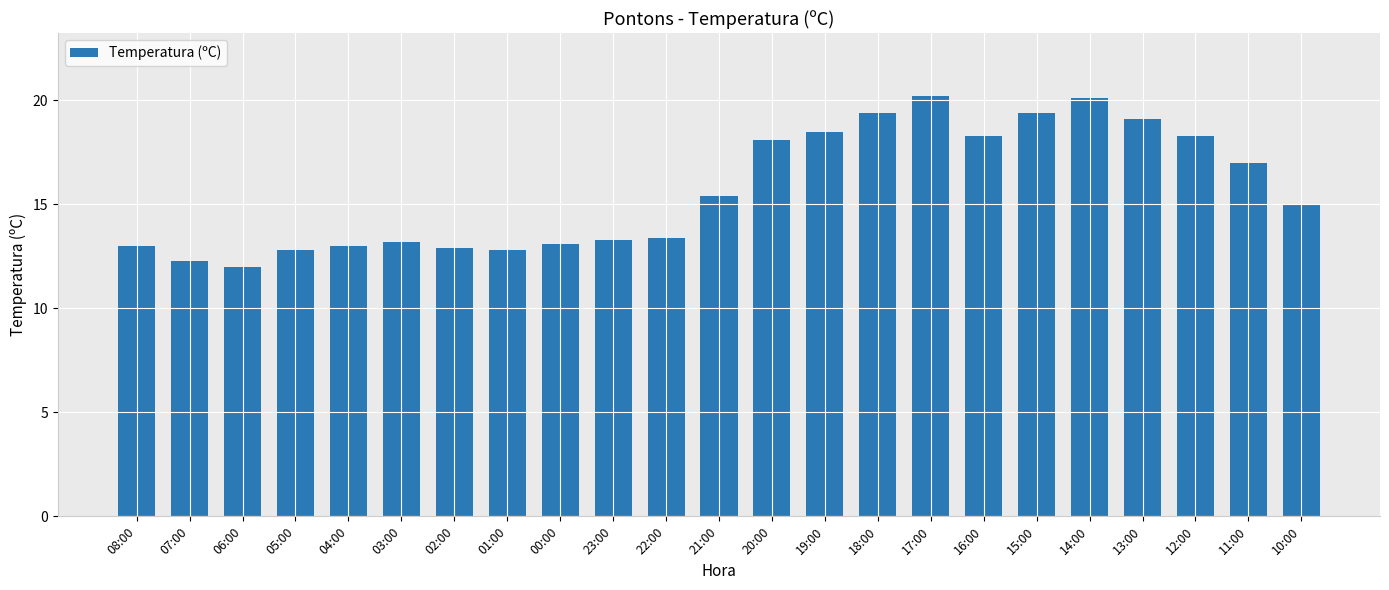

The chart shows a value of 13.0 at 04:00. True or false?

True